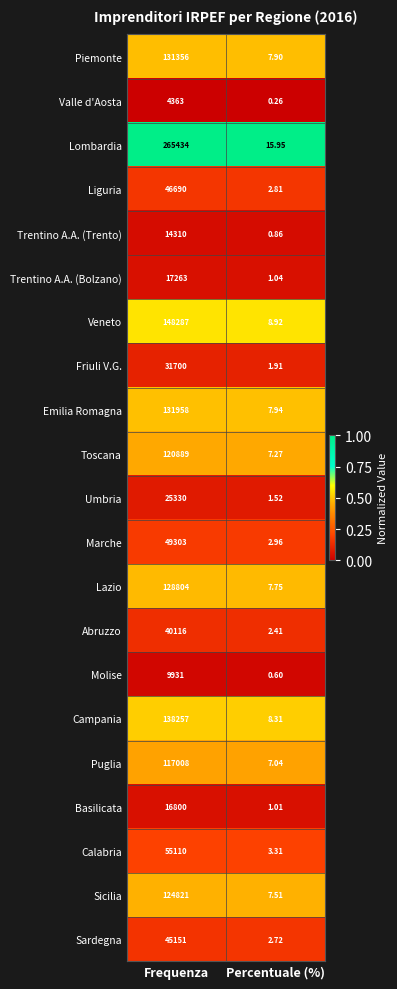

At which category does the chart reach its peak across all series?

Frequenza